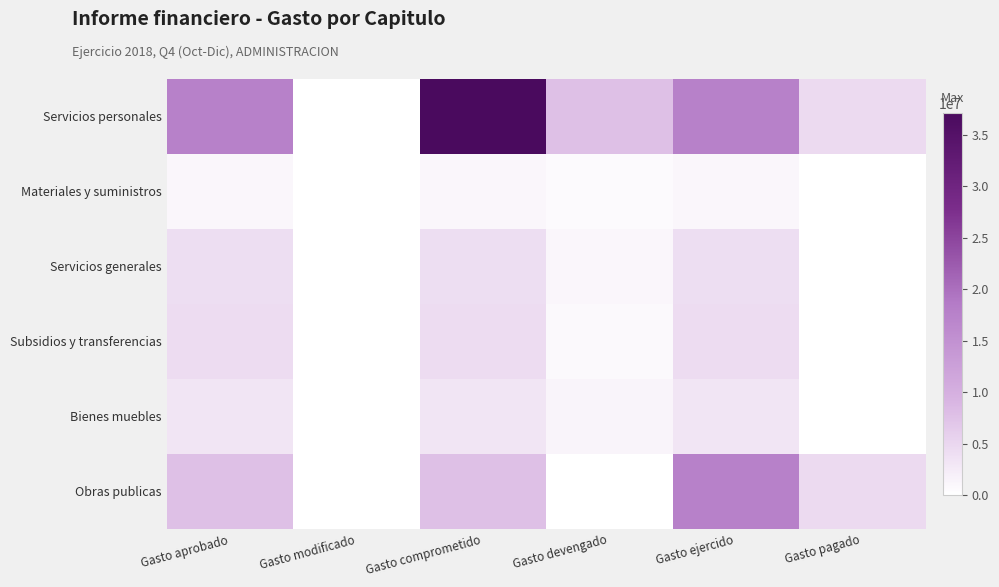

Rank the series at Gasto ejercido from highest to lowest value.

Servicios personales, Obras publicas, Subsidios y transferencias, Servicios generales, Bienes muebles, Materiales y suministros